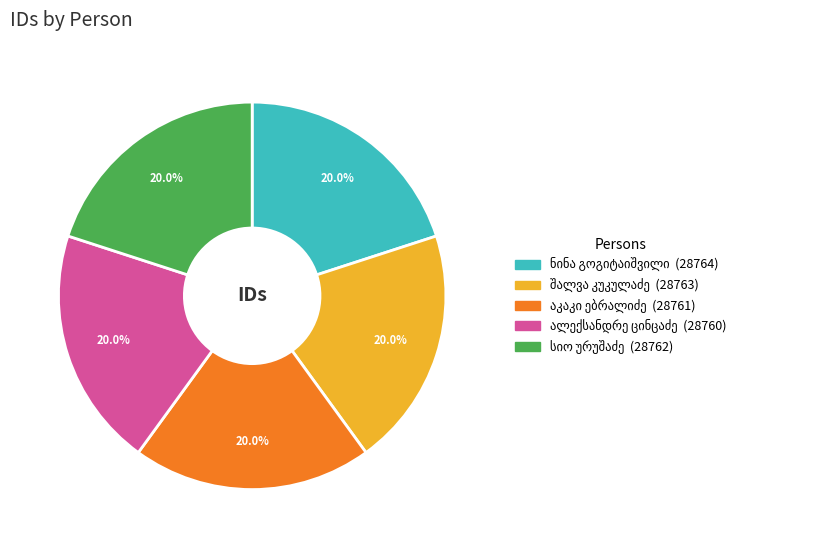

Does any single category account for the majority?

No